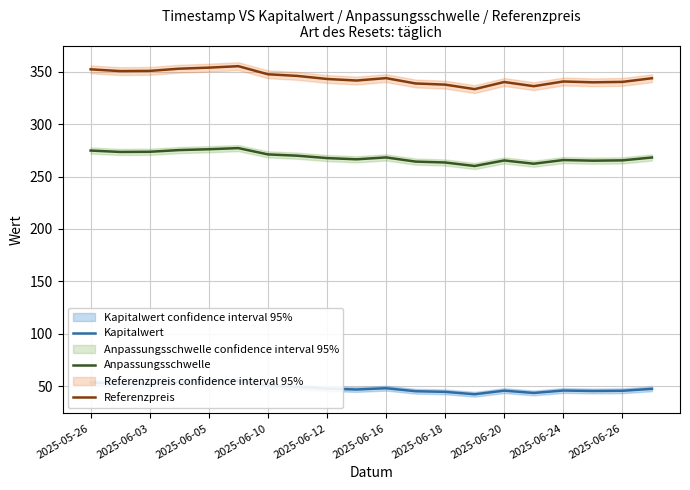

What are all the series names shown in the legend?

Kapitalwert, Anpassungsschwelle, Referenzpreis